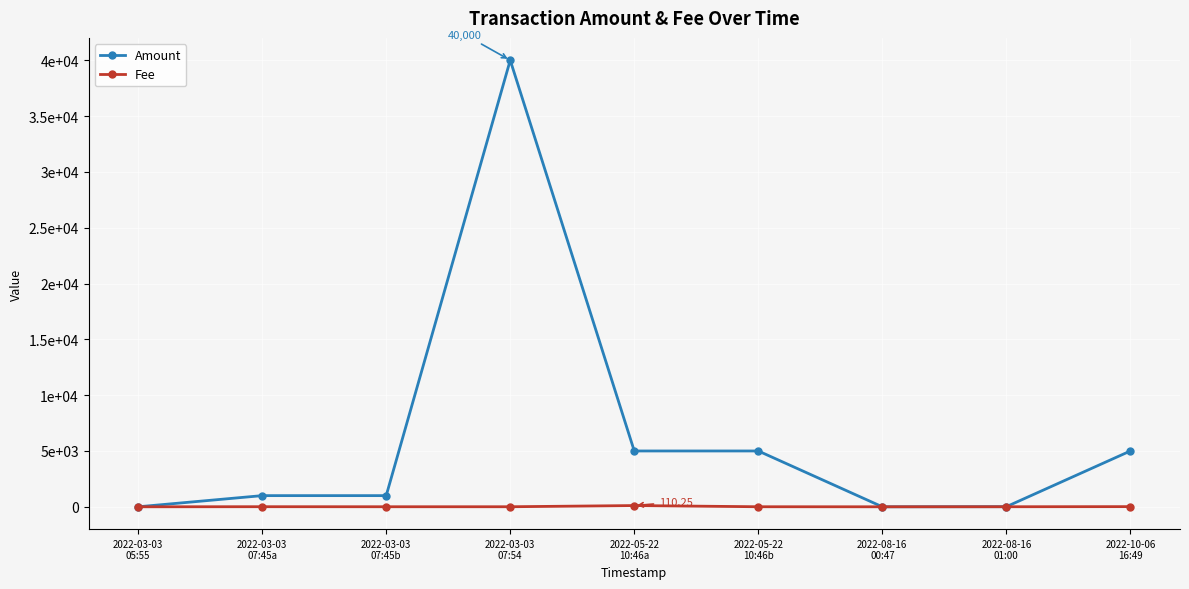

What is the approximate value of Fee at 2022-03-03
07:45a?

7.6